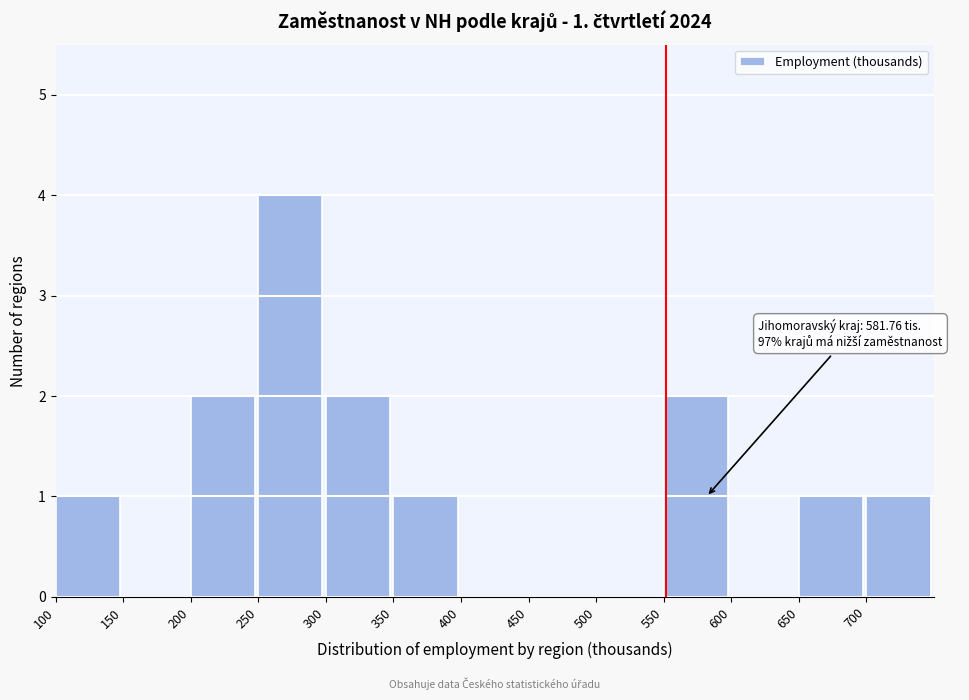

Over which range of the x-axis is the bar tallest?

250 to 300